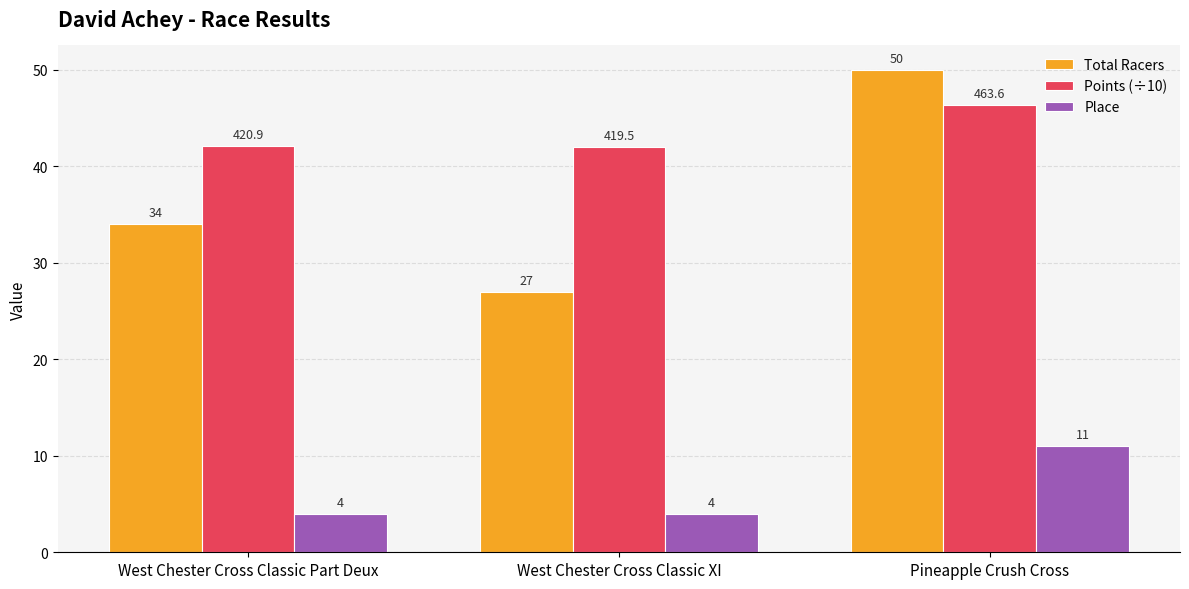

What is the difference between the maximum and second lowest values in the Total Racers series?

16.0